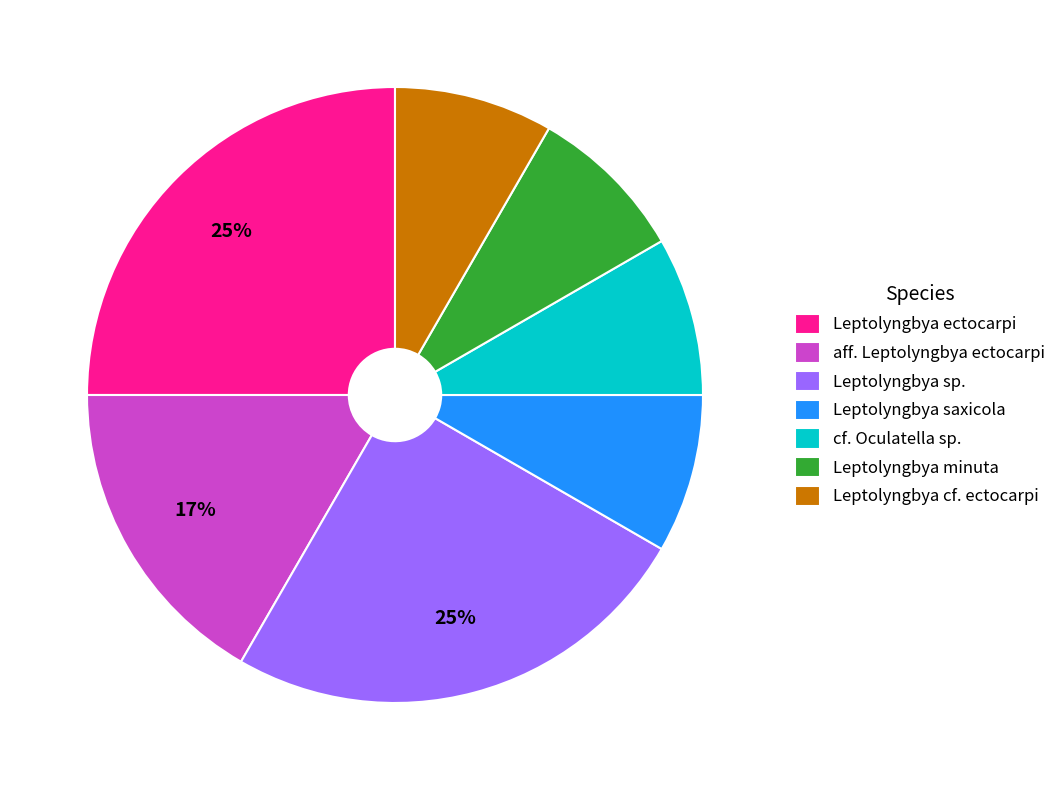

What is the ratio of the value at Leptolyngbya saxicola to the value at aff. Leptolyngbya ectocarpi?

0.5